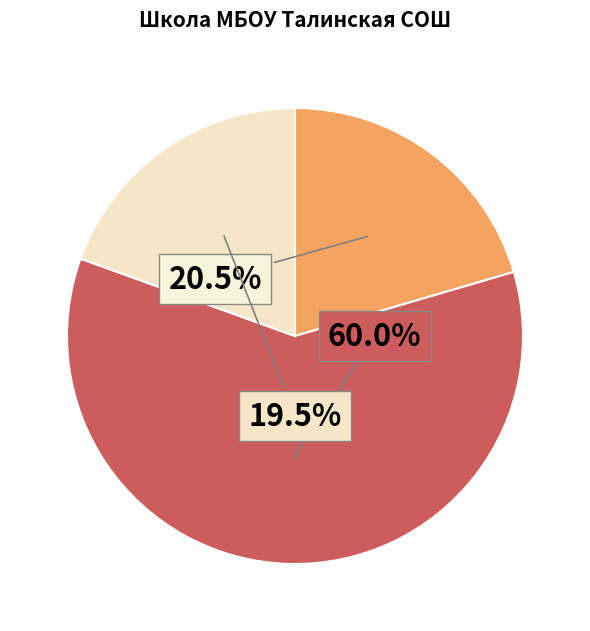

Does any single category account for the majority?

Yes